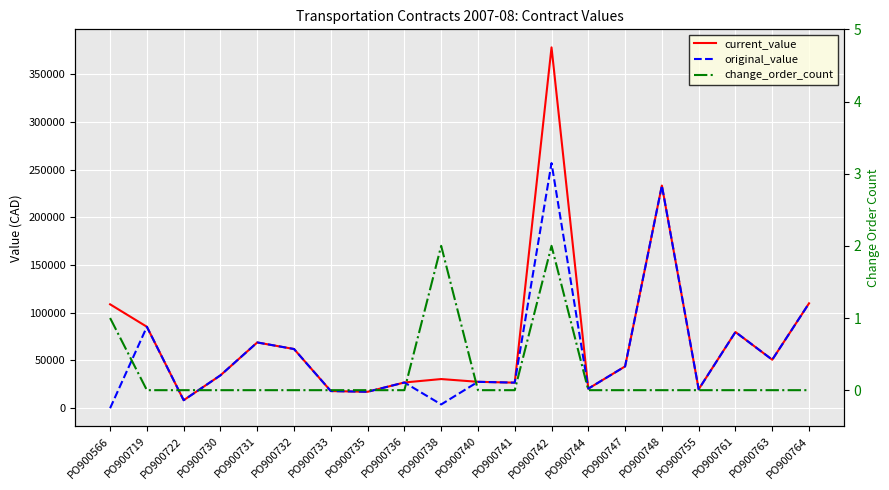

What is the difference between the maximum and minimum values in the current_value series?

369594.5